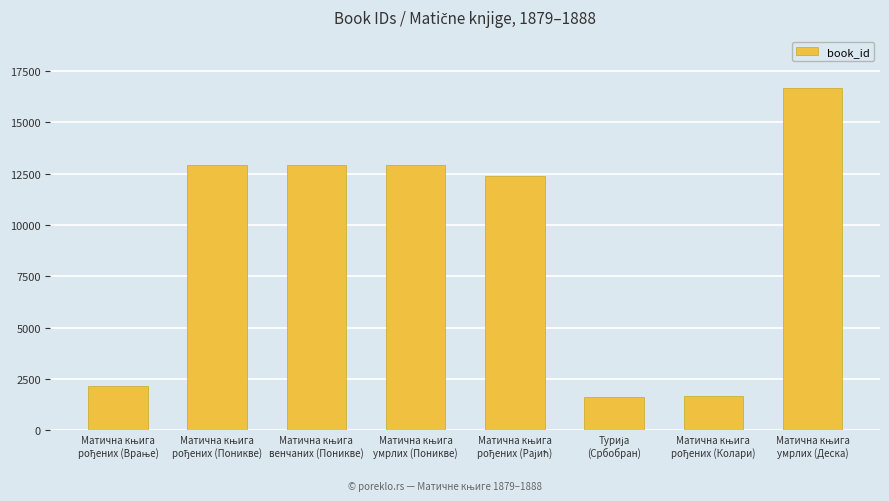

Does the chart contain stacked bars?

No